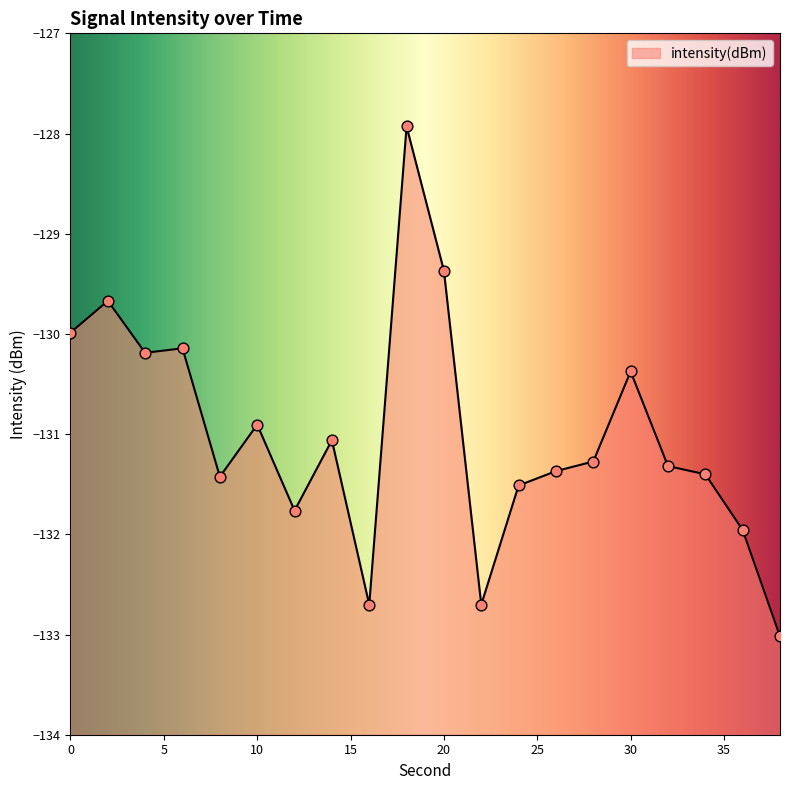

What is the change in value from 14 to 16?

-1.6